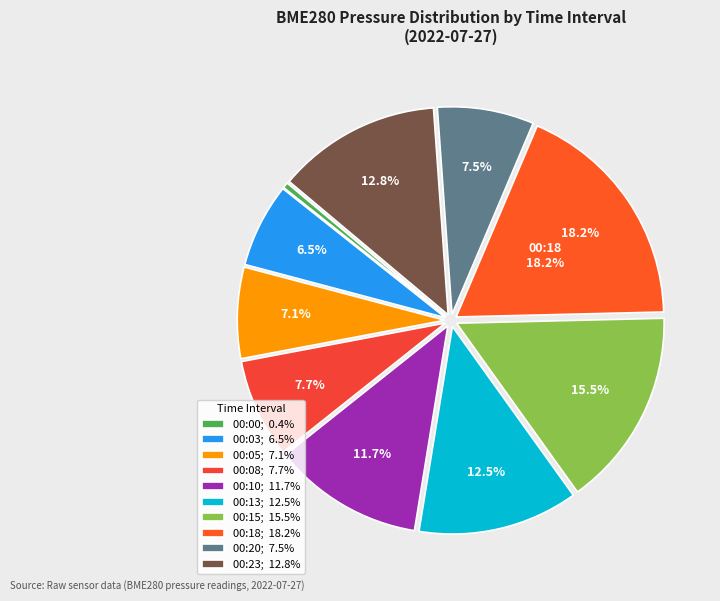

Count the number of slices in the pie.

10